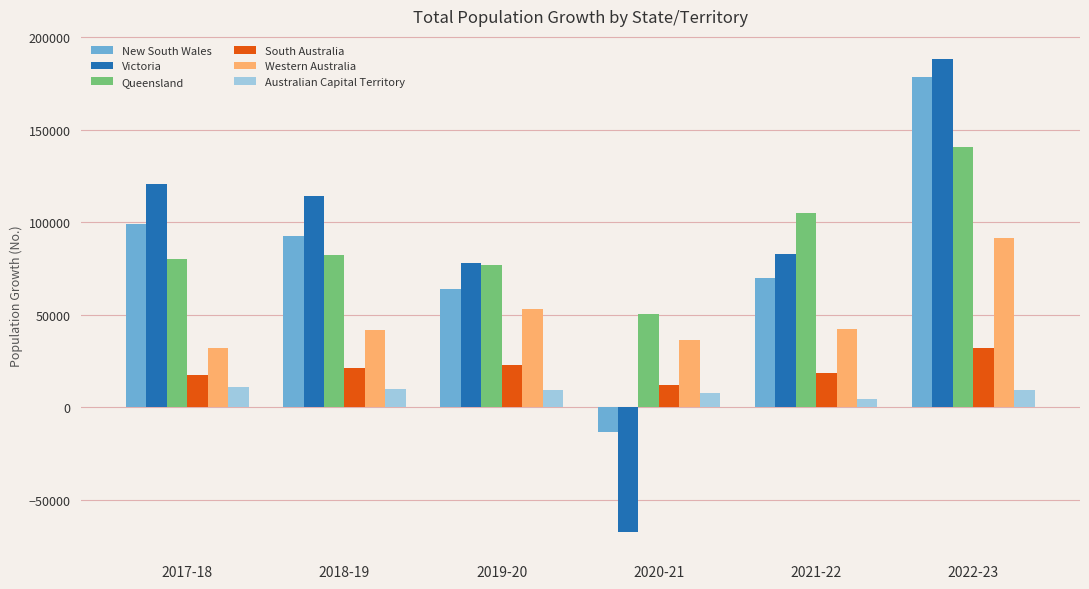

What is the sum of all New South Wales values?

489697